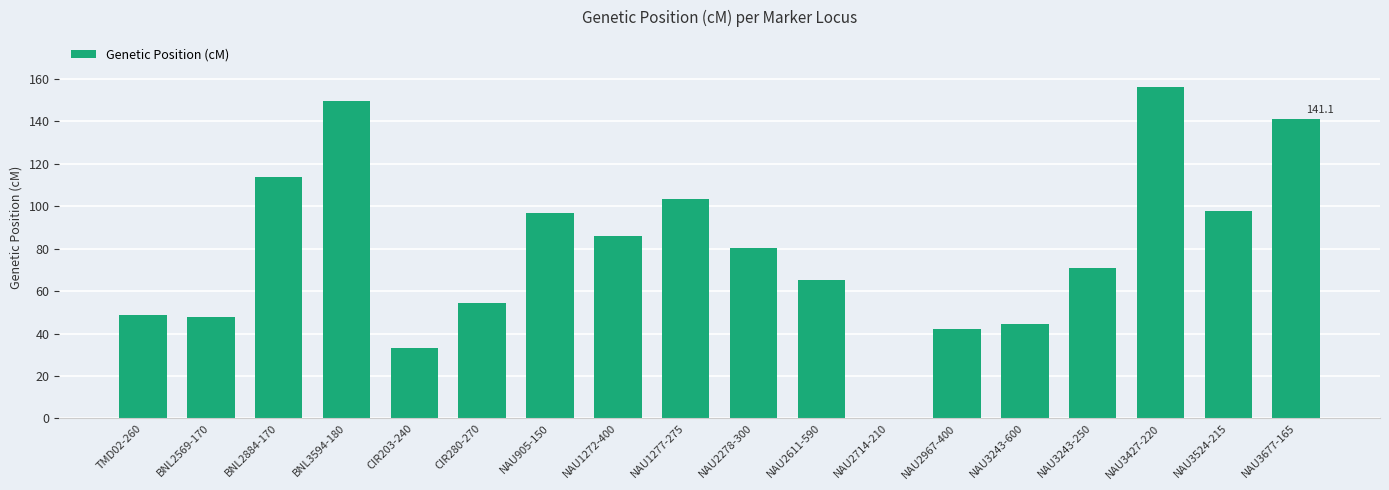

Are the bars horizontal?

No